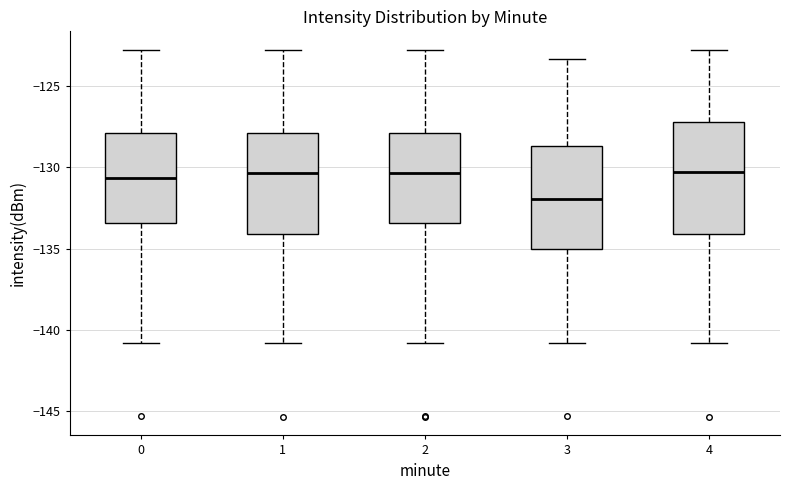

Which box's median line is the lowest?

3